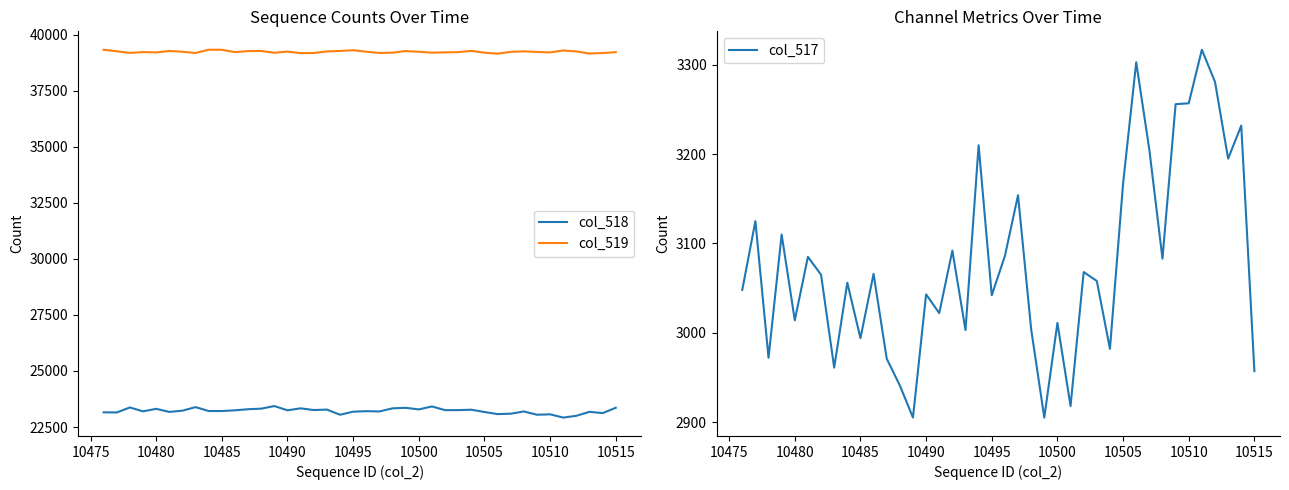

What is the sum of all col_517 values?

123164